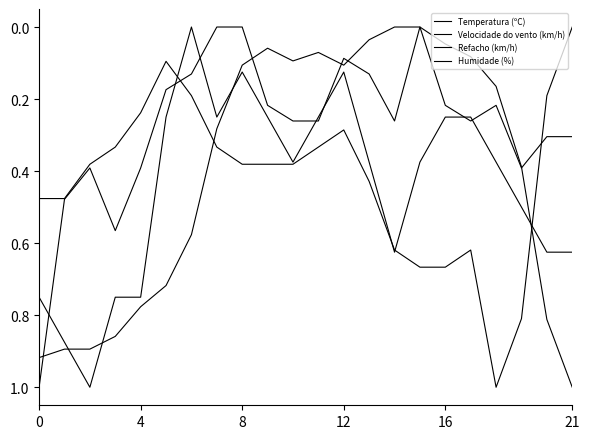

How many lines are shown in the chart?

4